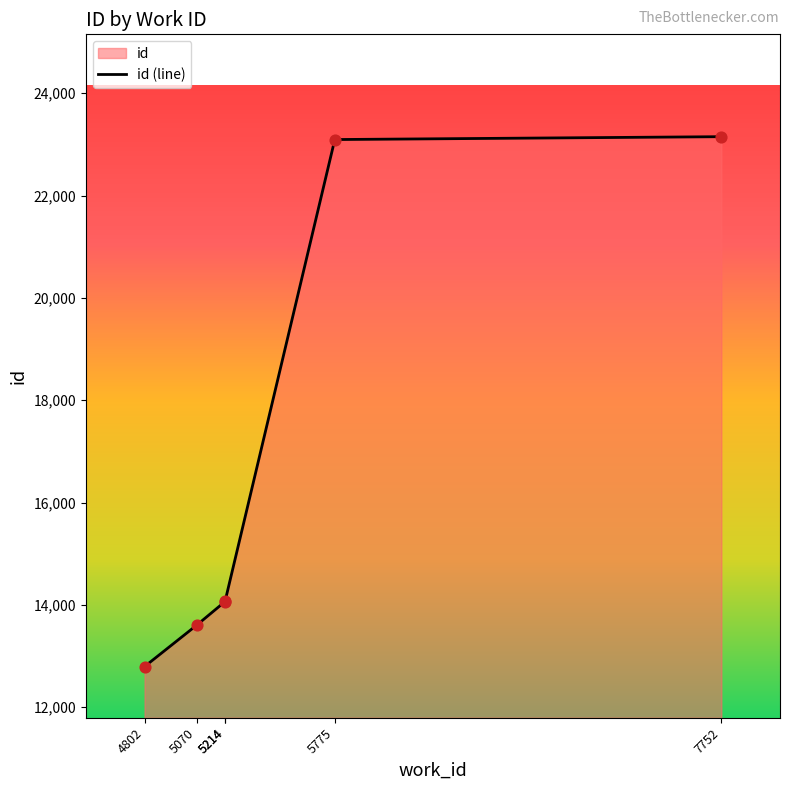

Which has a higher value, 7752 or 4802?

7752